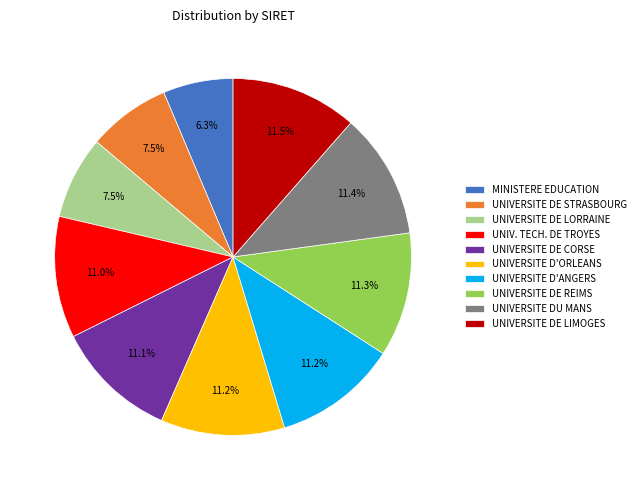

Between UNIVERSITE DE STRASBOURG and UNIVERSITE D'ANGERS, which is larger?

UNIVERSITE D'ANGERS